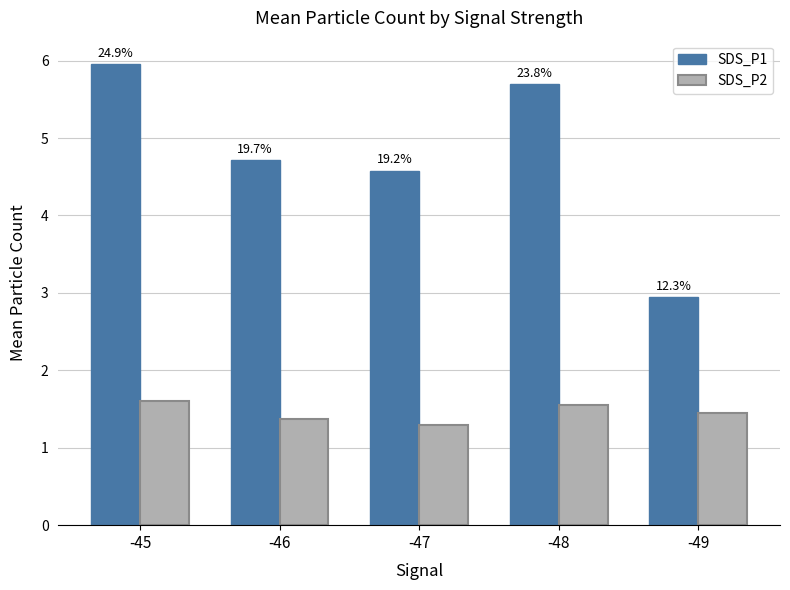

Which category has the lowest value in the SDS_P1 series?

-49